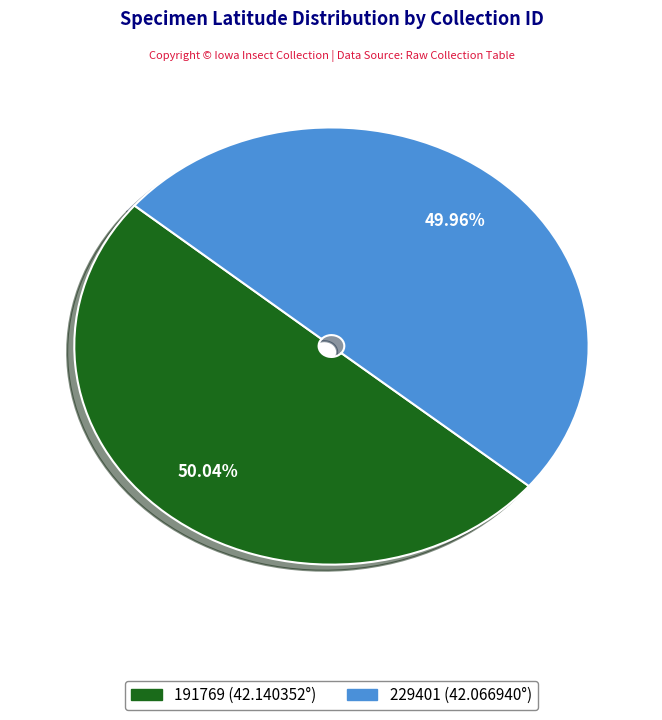

Count the number of slices in the pie.

2